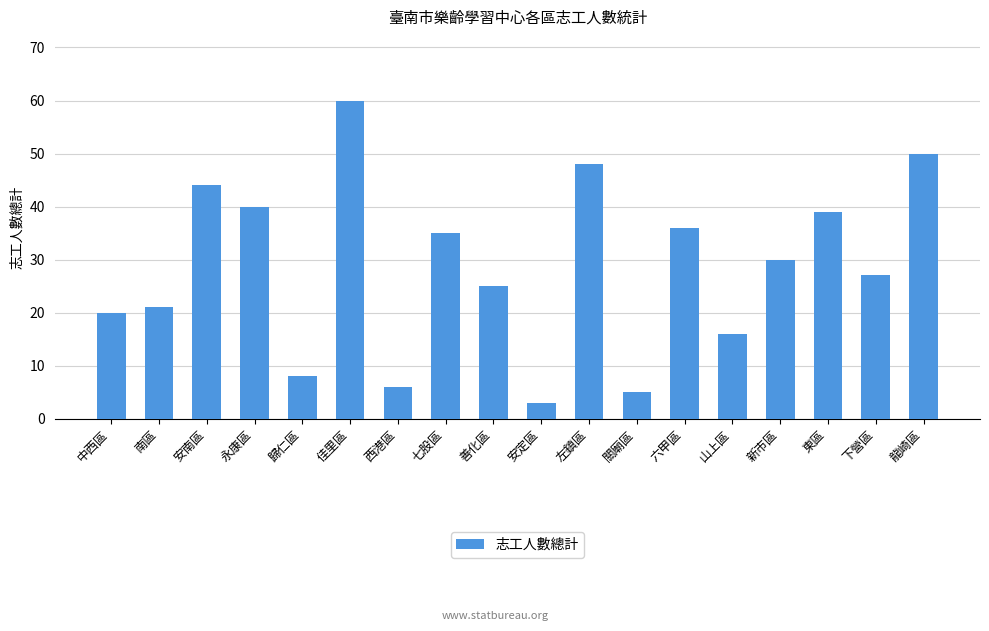

Reading left to right, what are all the values shown in this chart?

20	21	44	40	8	60	6	35	25	3	48	5	36	16	30	39	27	50